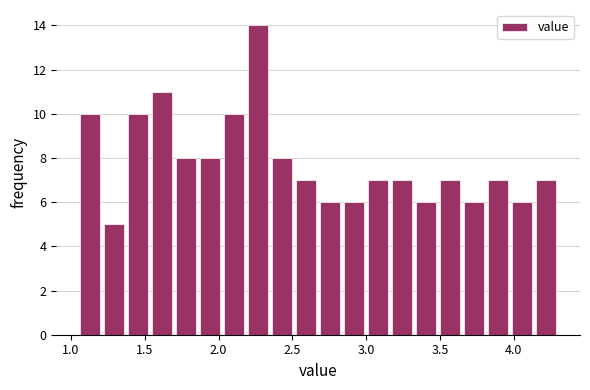

Read against the x-axis, roughly where is the centre of the tallest bar?

2.25